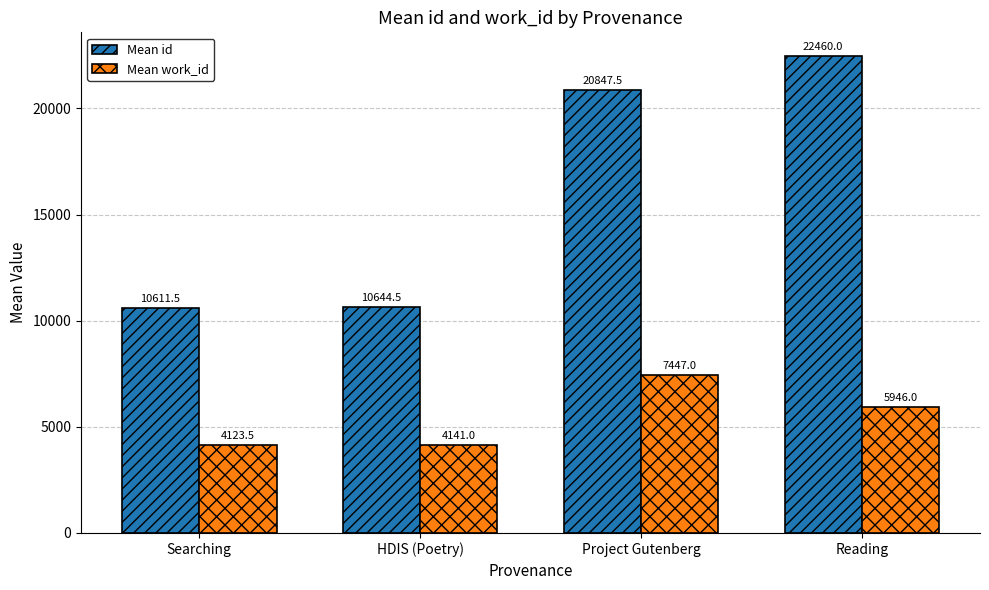

What are all the series names shown in the legend?

Mean id, Mean work_id